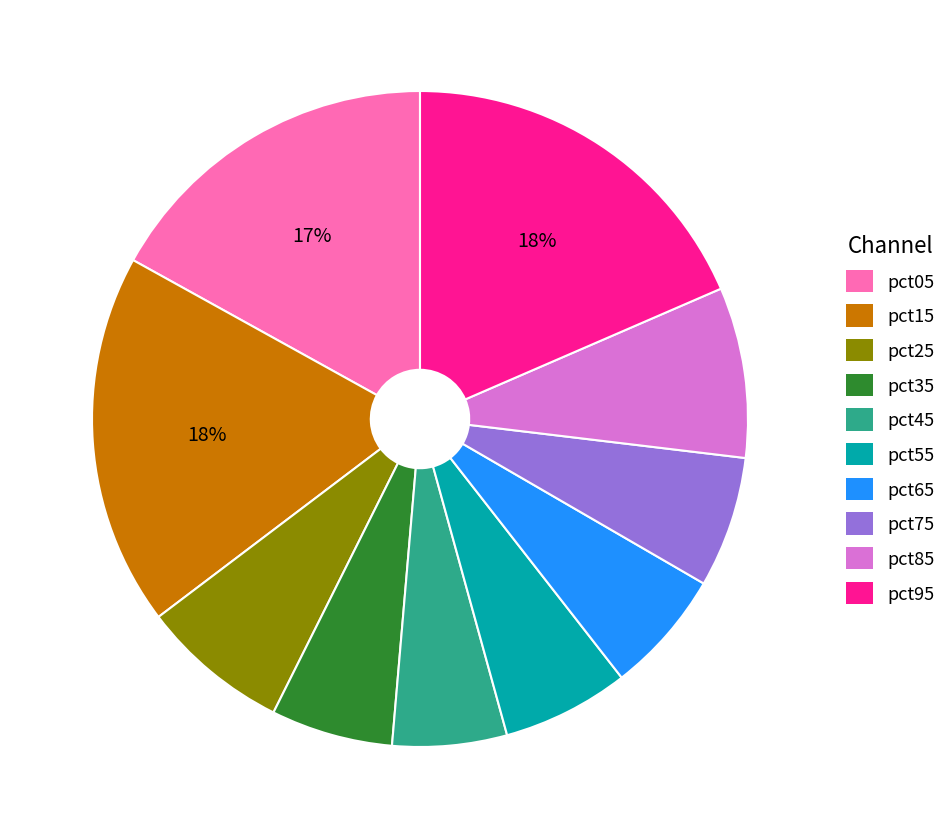

What percentage is the pct35 slice, to the nearest percent?

6%